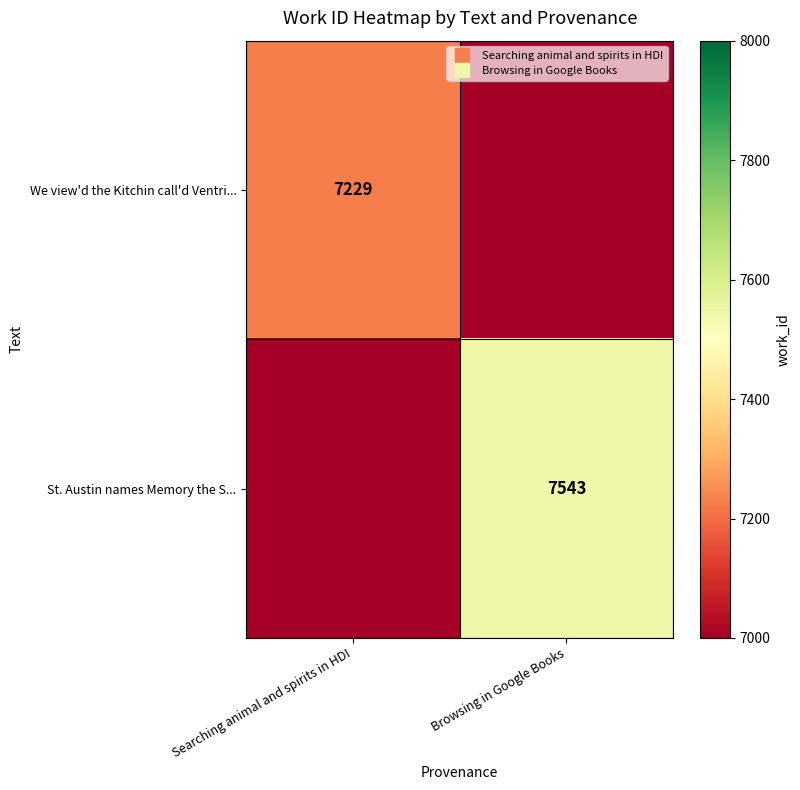

Which series has the largest total across all categories?

St. Austin names Memory the S...